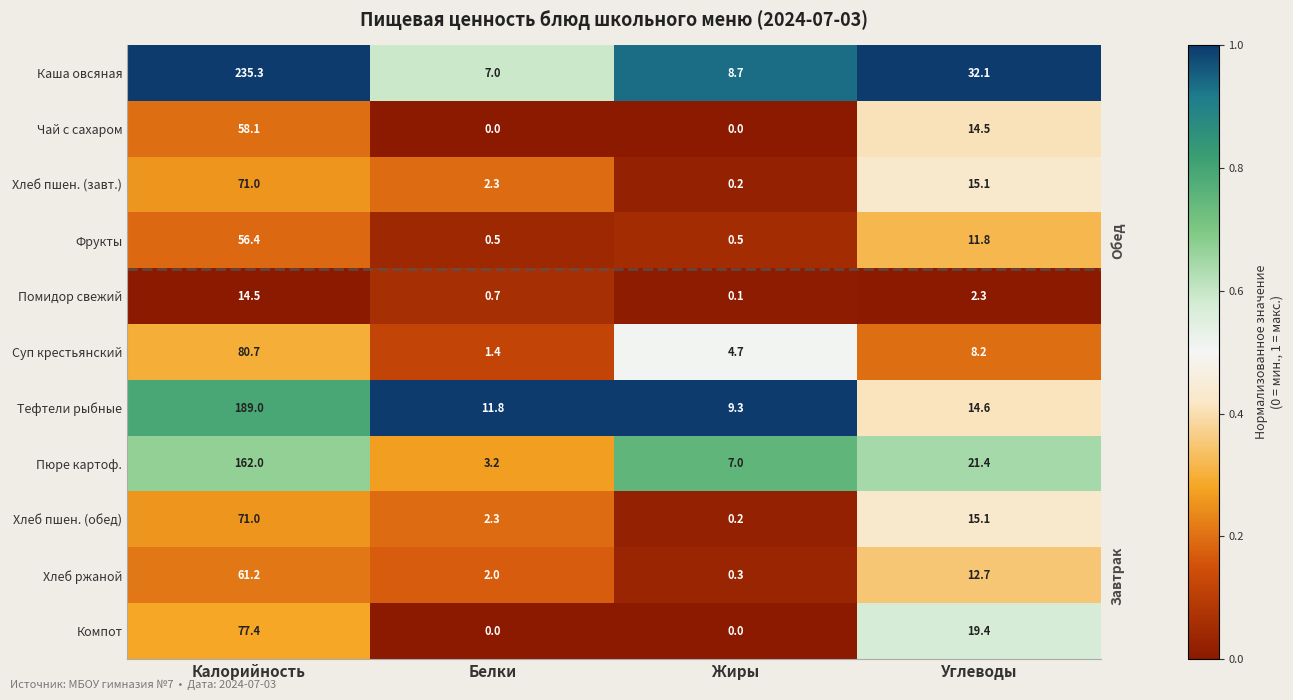

What is the maximum value for Фрукты?

56.4